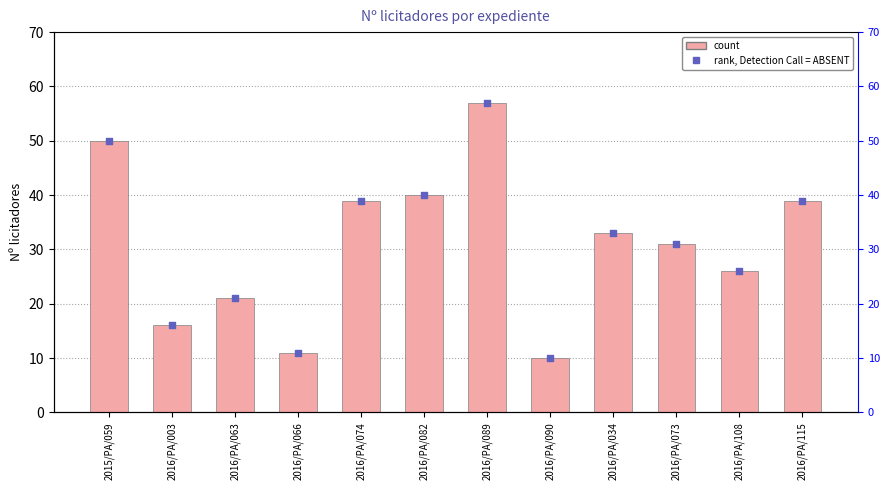

Which series reaches the maximum Y coordinate?

Nº licitadores